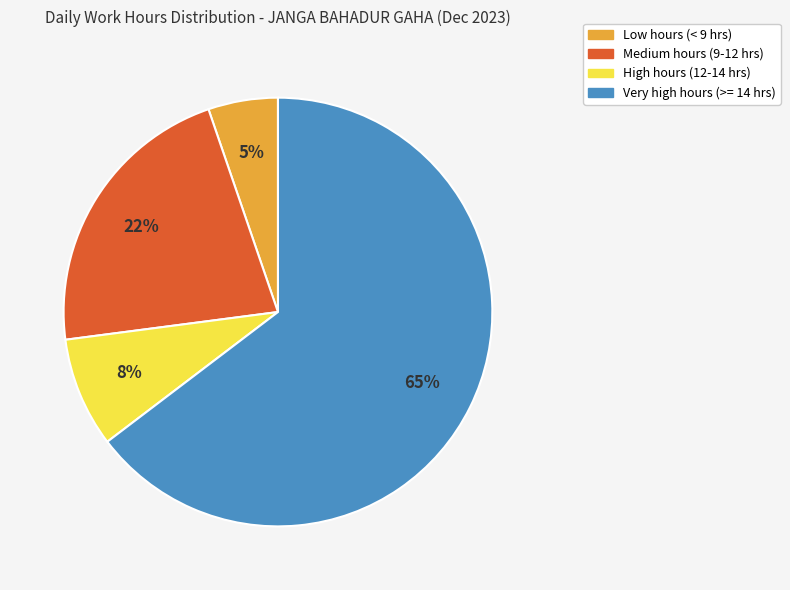

To the nearest percent, what is the average slice percentage?

25%